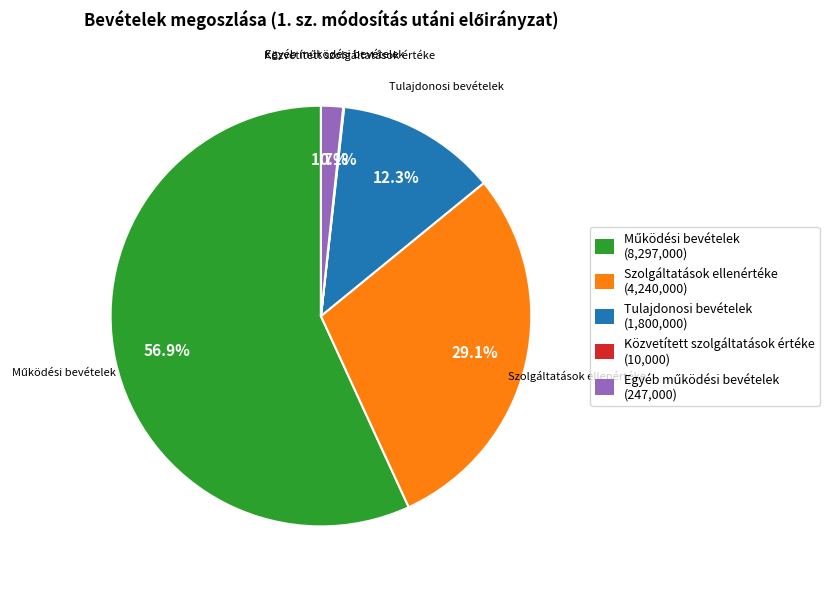

Does Tulajdonosi bevételek account for over 50% of the chart?

No